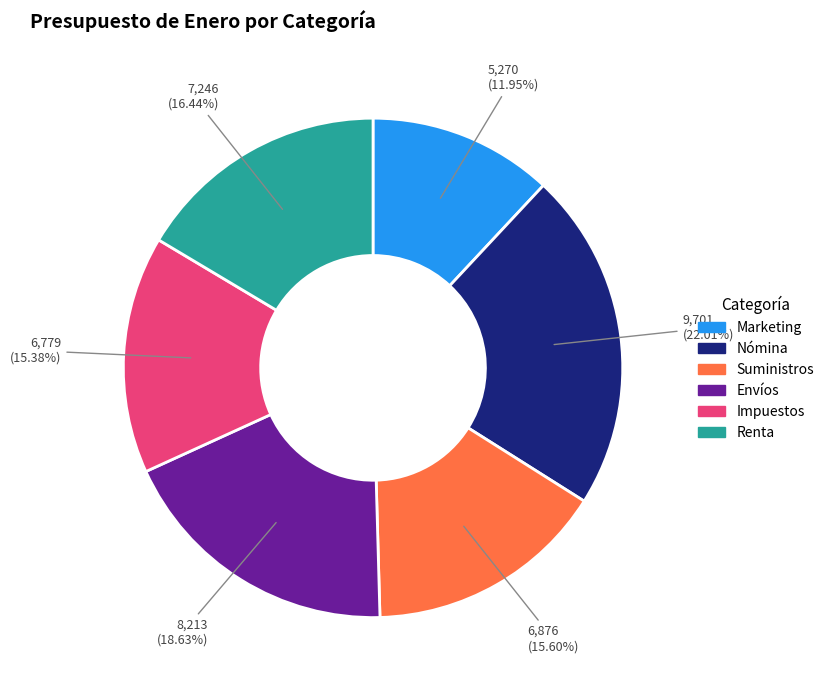

True or false: Suministros accounts for 16% of the total.

True